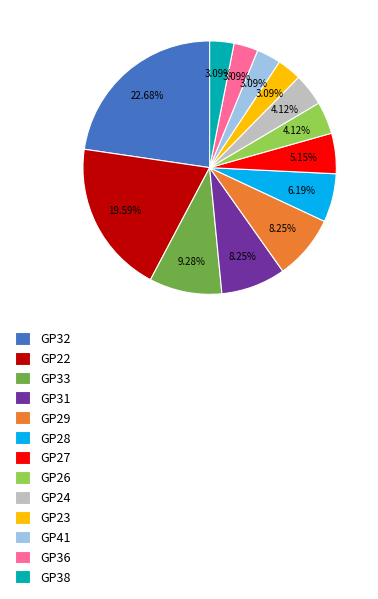

To the nearest percent, what is the difference between the GP28 and GP33 slice percentages?

3%